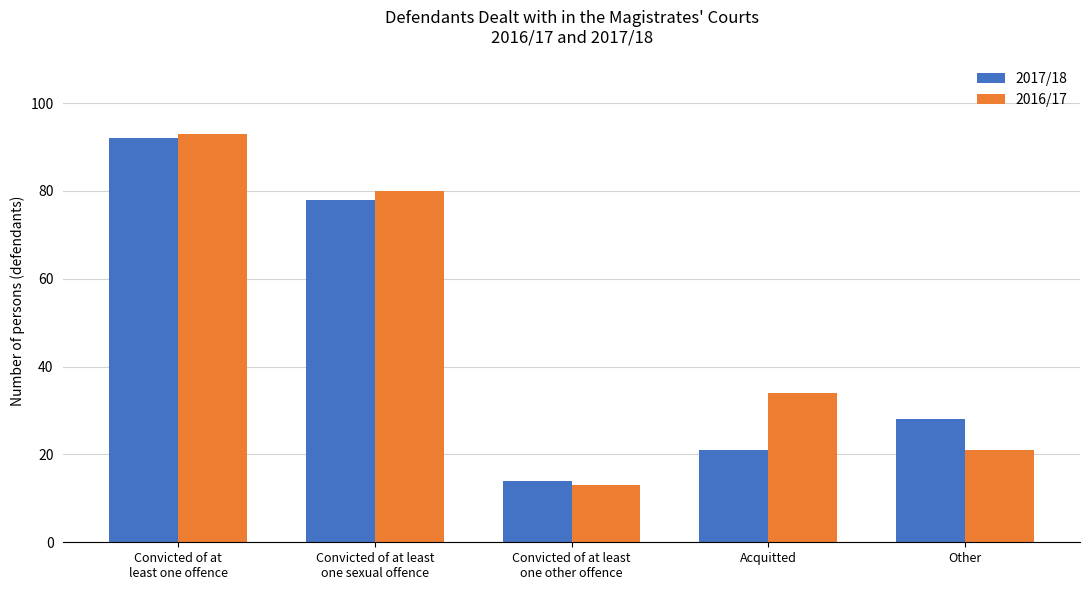

How many data points does each series have?

5